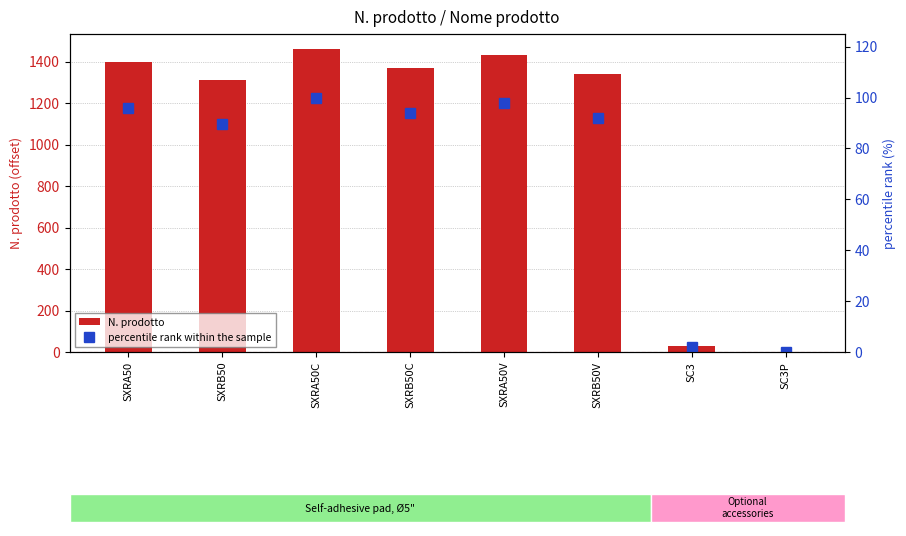

Are the bars horizontal?

No